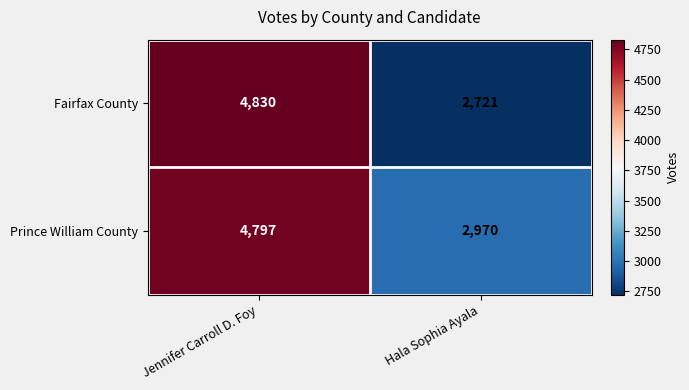

Which series has the largest total across all categories?

Prince William County